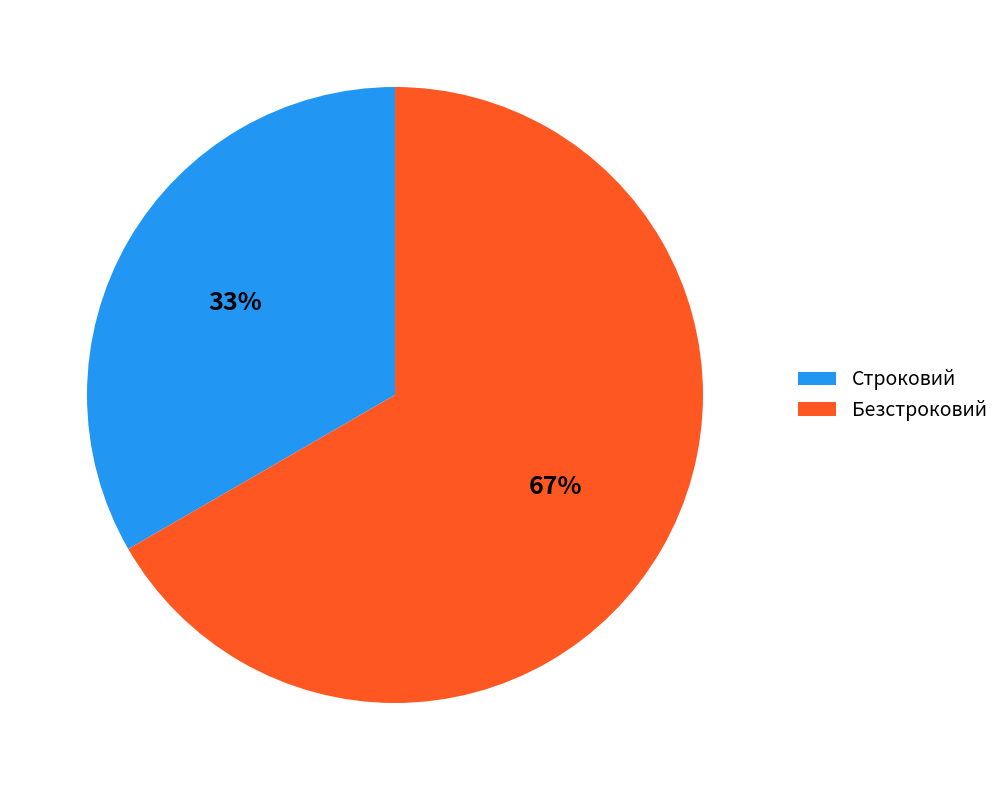

Combined, do Безстроковий and Строковий account for over 50%?

Yes